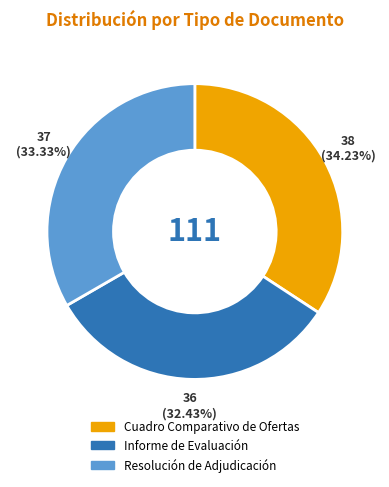

How many slices are in this pie chart?

3